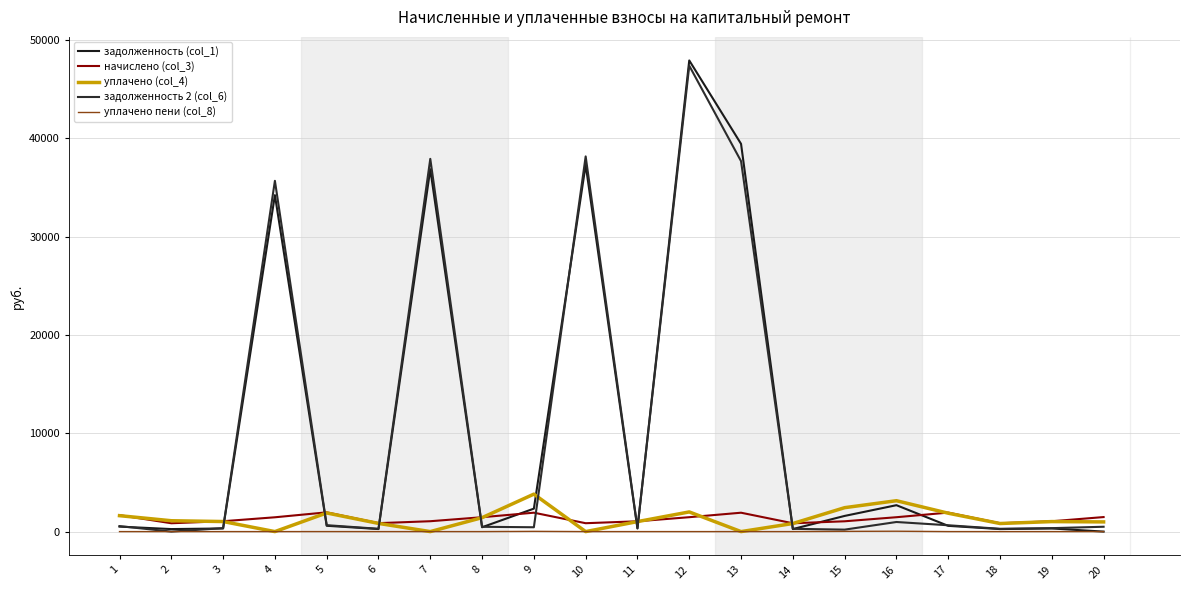

How many values in the начислено (col_3) series exceed 1455?

10